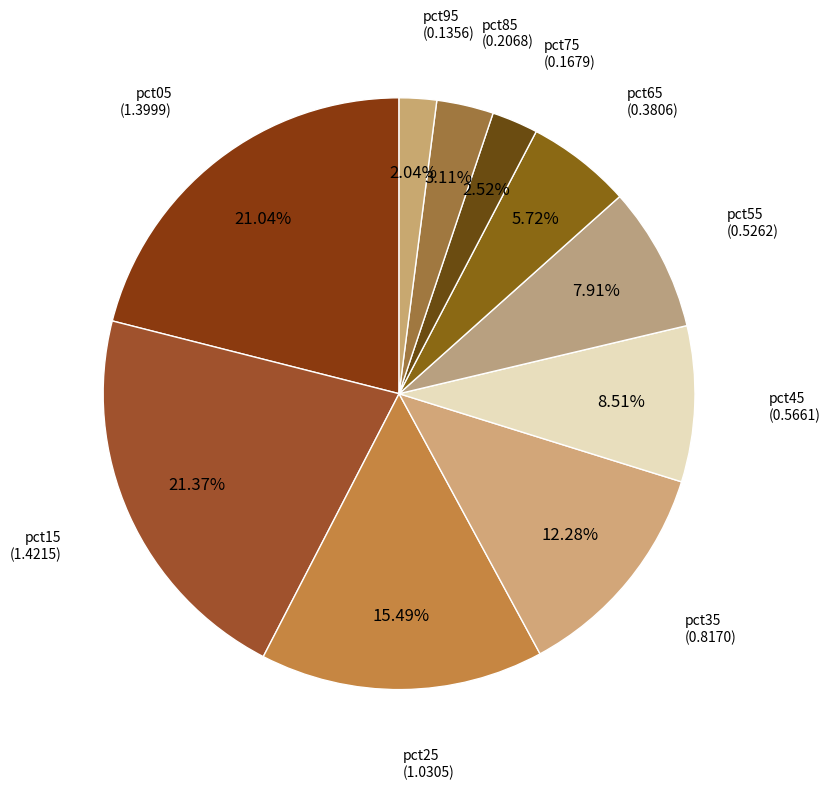

To the nearest percent, what is the average slice percentage?

10%